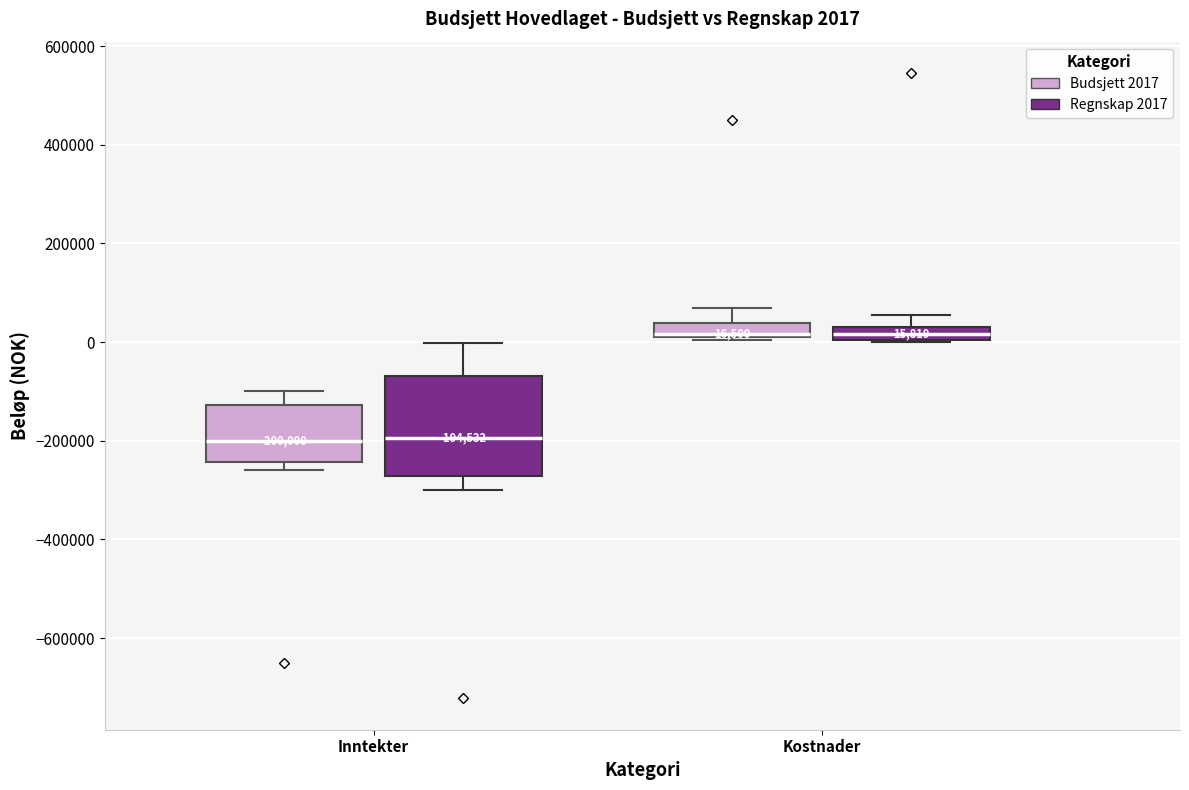

Comparing the boxes themselves (not the whiskers), which one is the tallest?

Inntekter (Regnskap 2017)